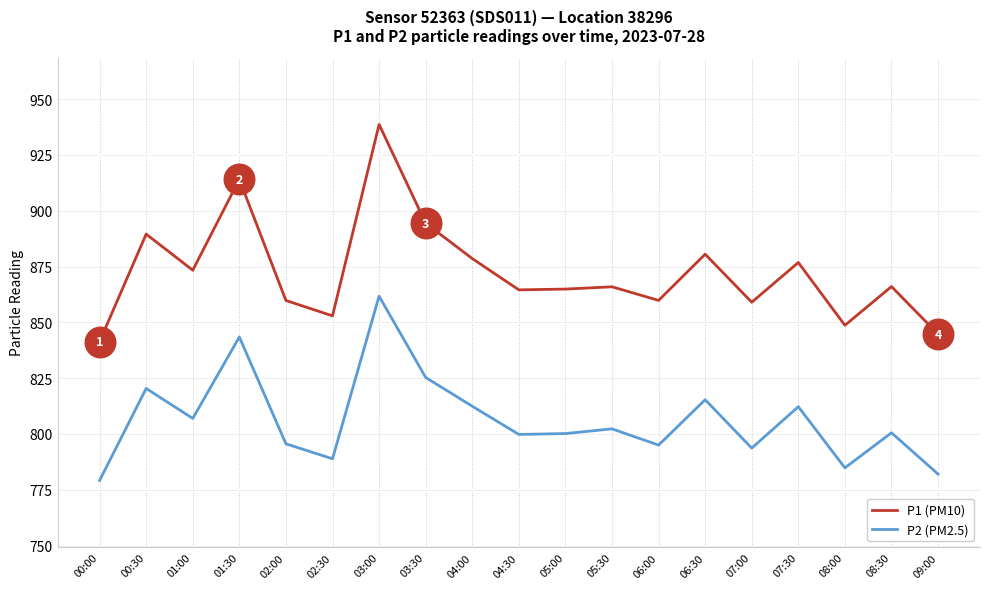

Which series has the widest spread of values?

P1 (PM10)